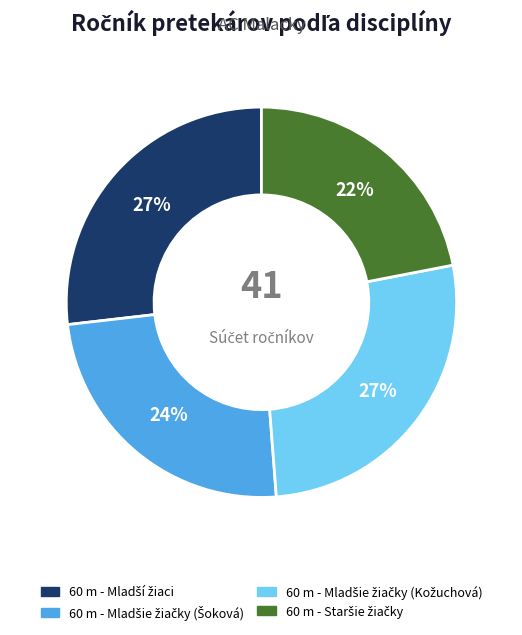

Is there any slice that represents more than half of the pie?

No